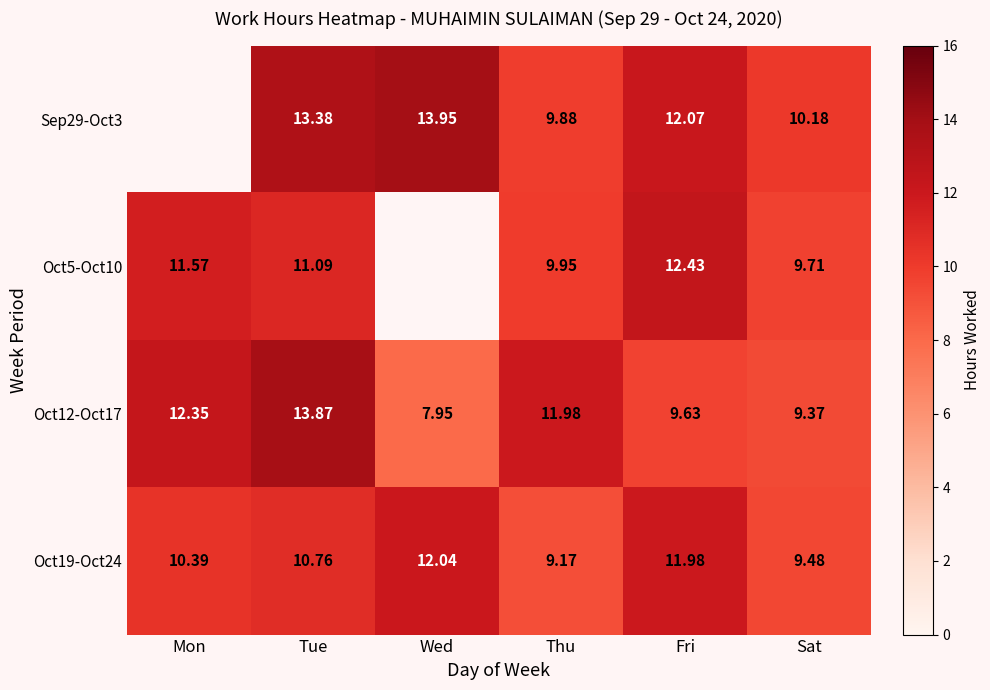

The Oct19-Oct24 series shows 9.2 at Thu. True or false?

True